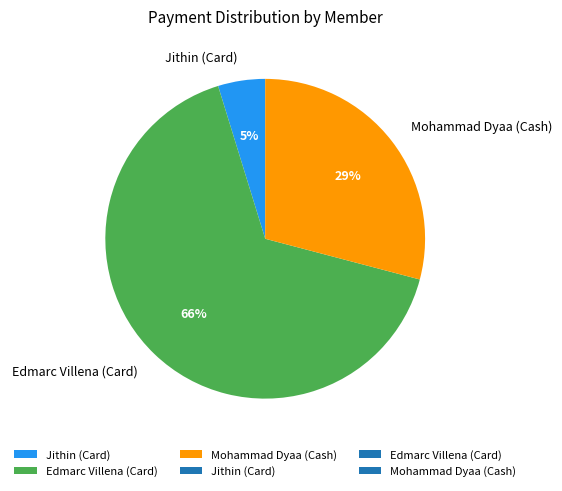

What is the ratio of the value at Jithin (Card) to the value at Mohammad Dyaa (Cash)?

0.2